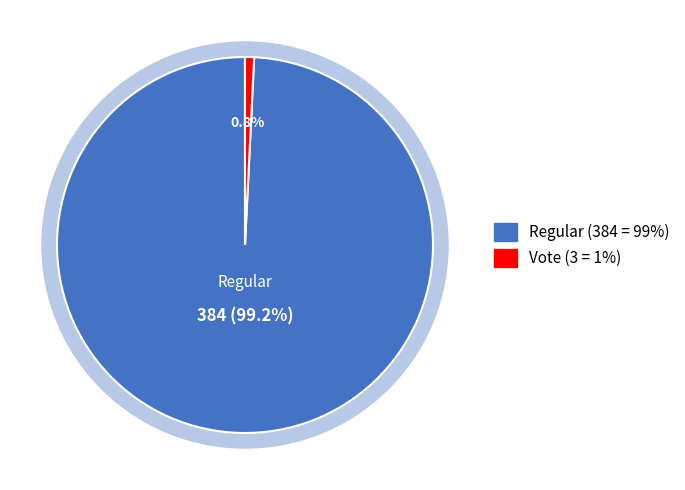

Is there any slice that represents more than half of the pie?

Yes